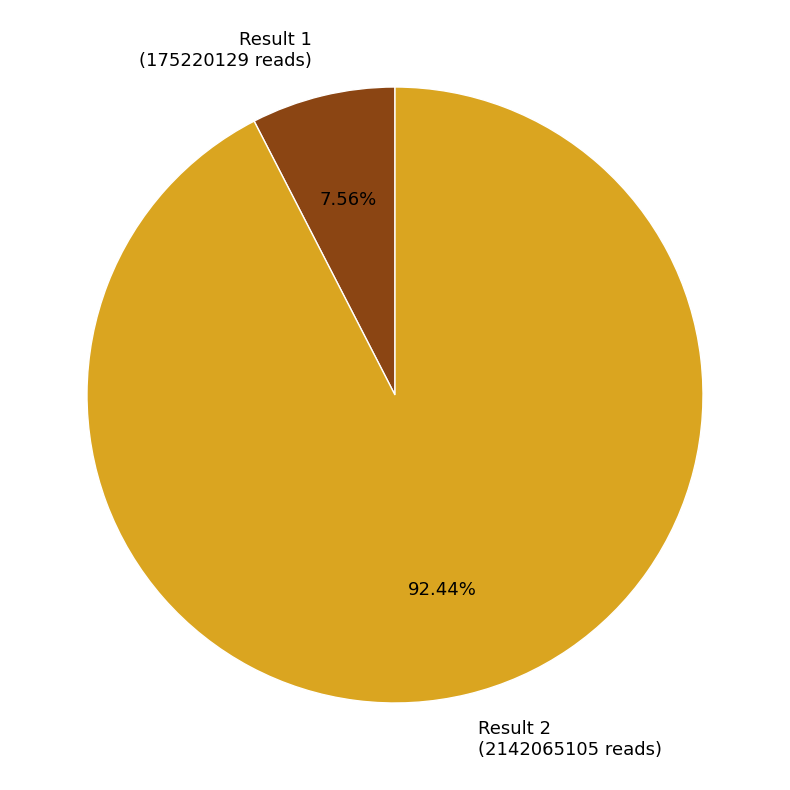

To the nearest percent, what is the average slice percentage?

50%